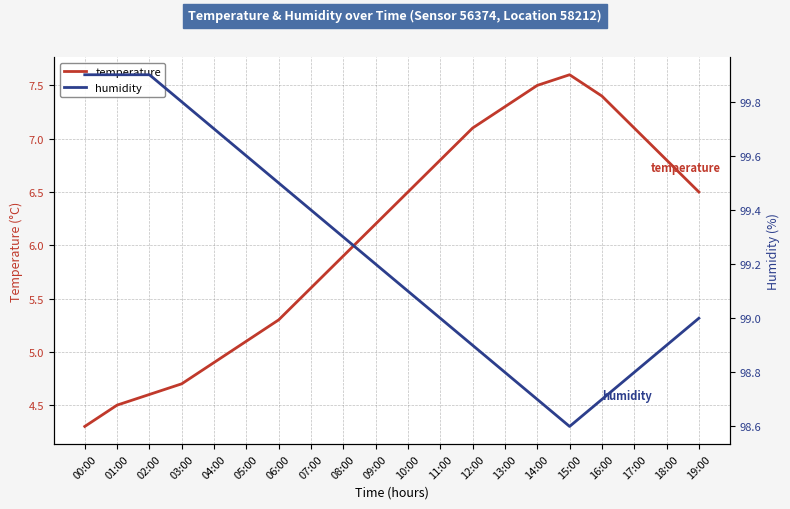

How many lines are shown in the chart?

2